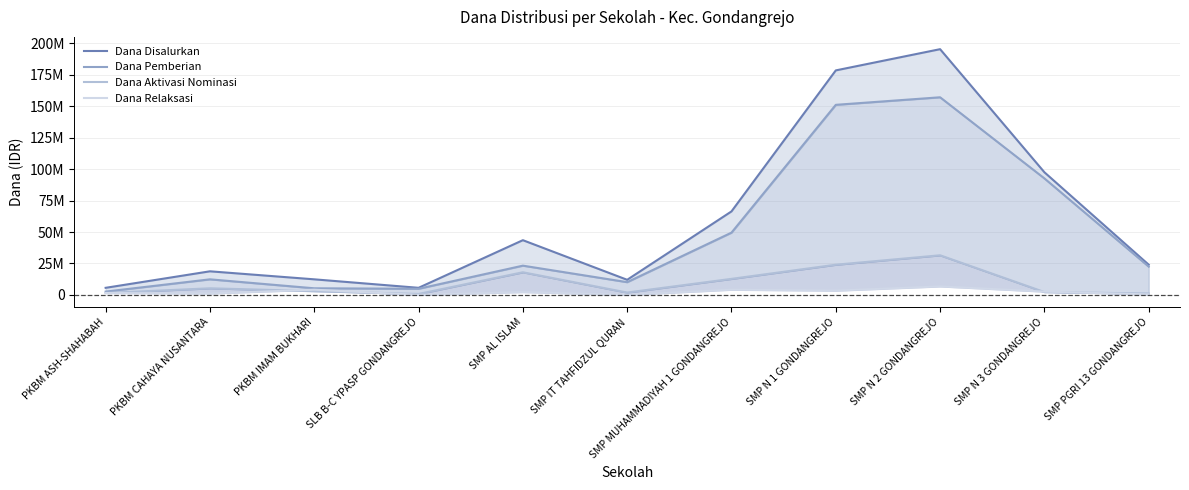

Between SMP N 2 GONDANGREJO and PKBM CAHAYA NUSANTARA, which is larger?

SMP N 2 GONDANGREJO